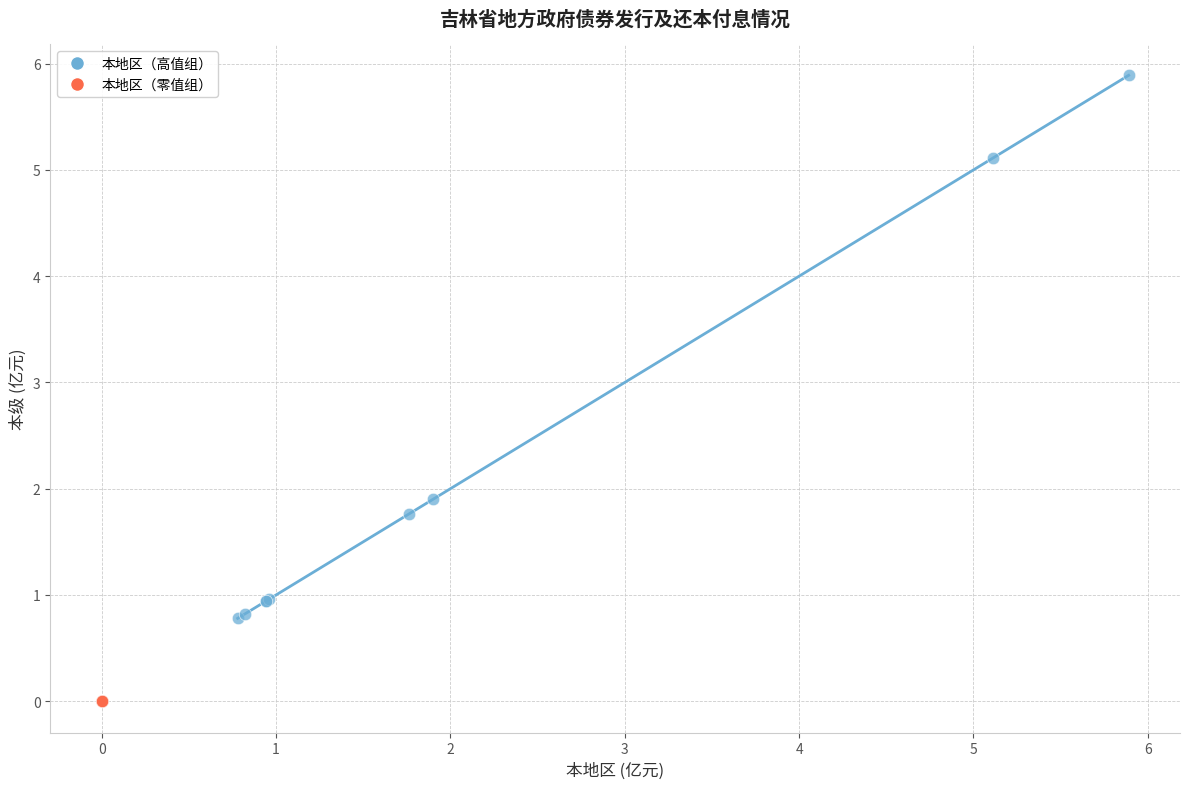

Which series contains the highest Y value?

本地区（高值组）